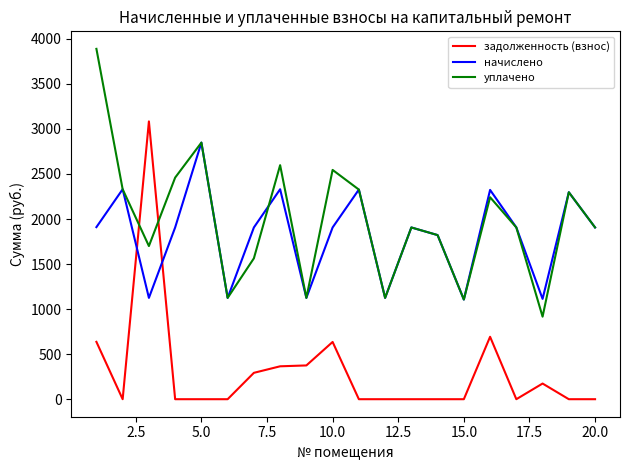

What is the average value of the начислено series?

1817.0